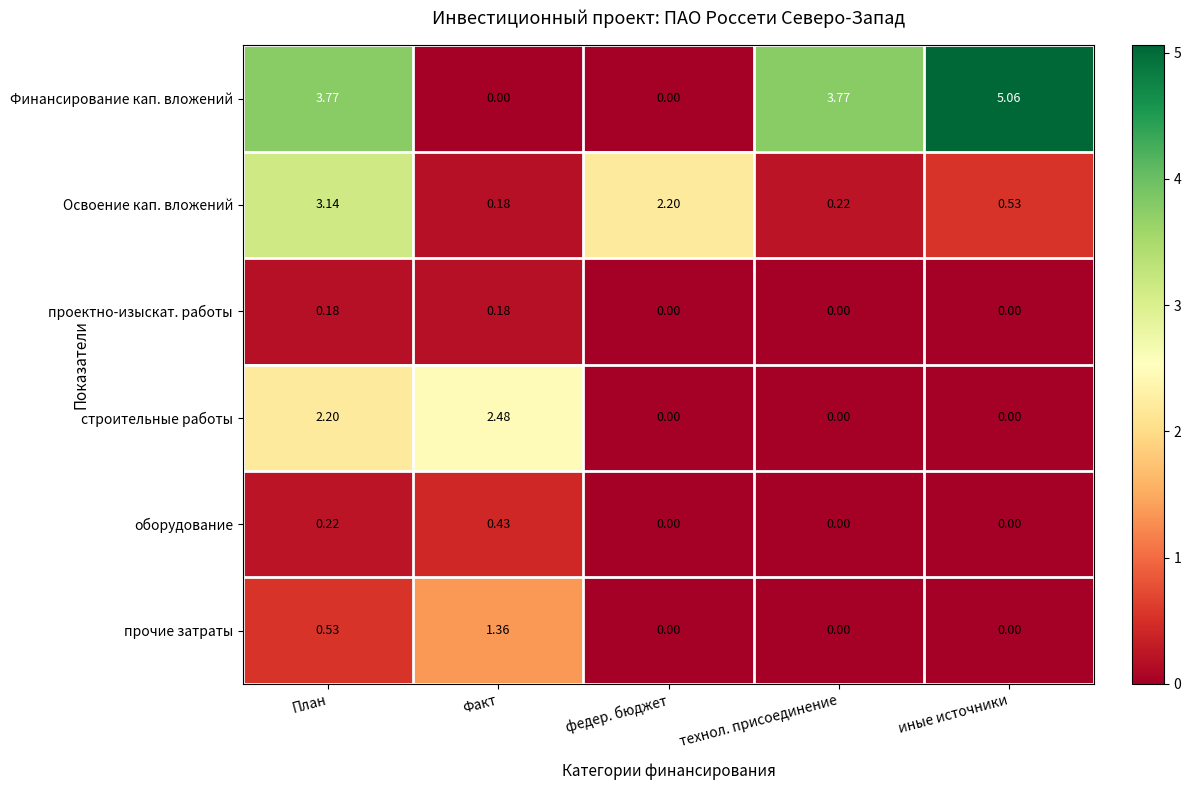

How many data points does each series have?

5